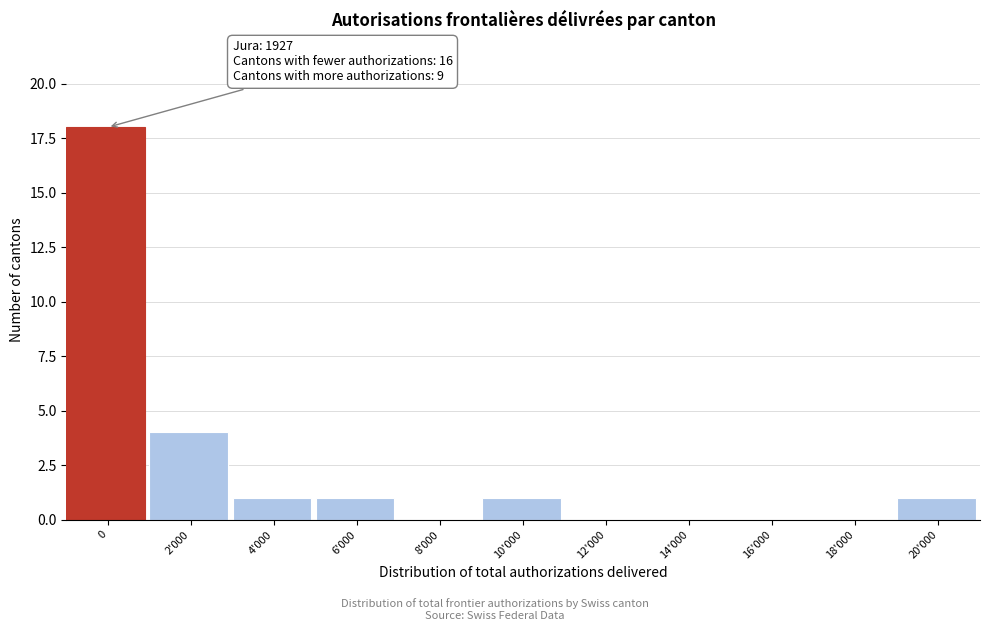

Where is the data nearest to the value 9?

2'000